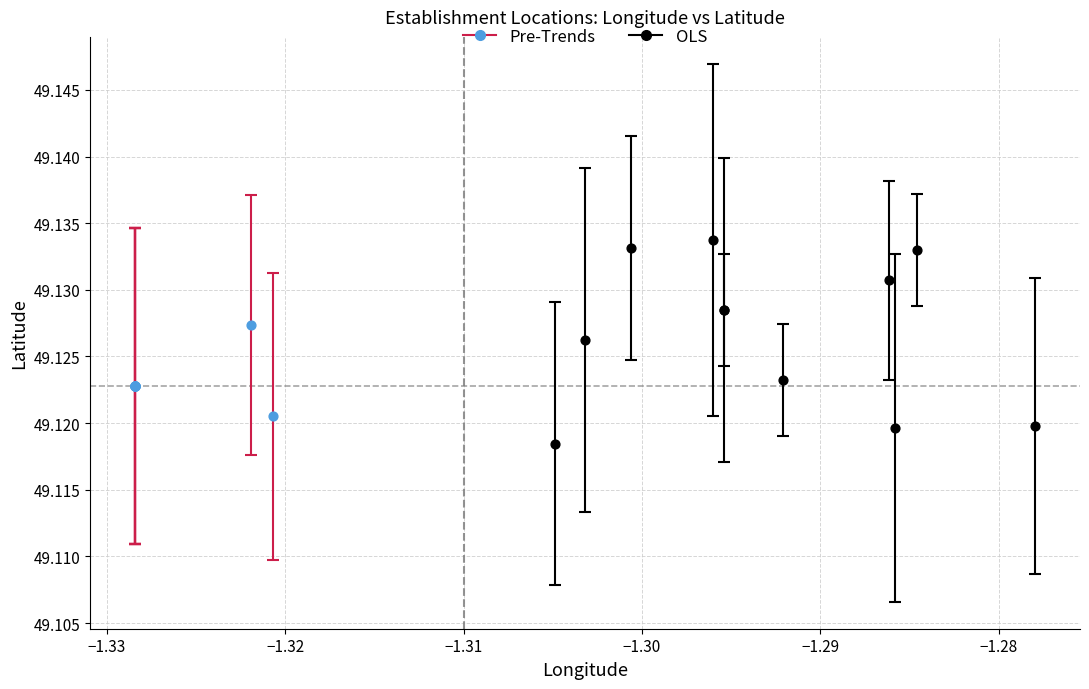

Which series reaches the maximum Y coordinate?

OLS